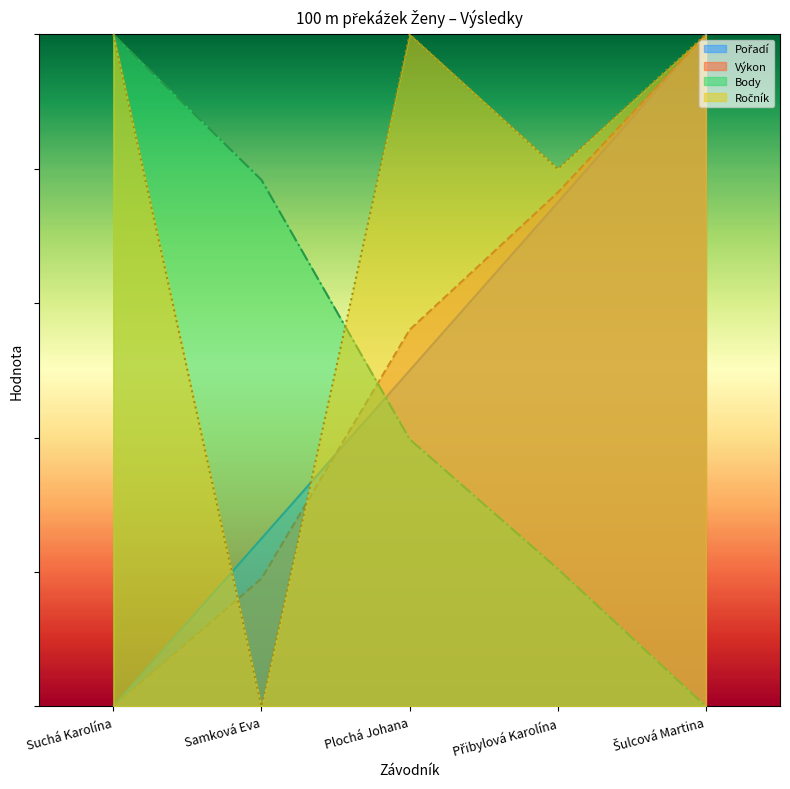

True or false: Výkon and Body intersect in this chart.

True